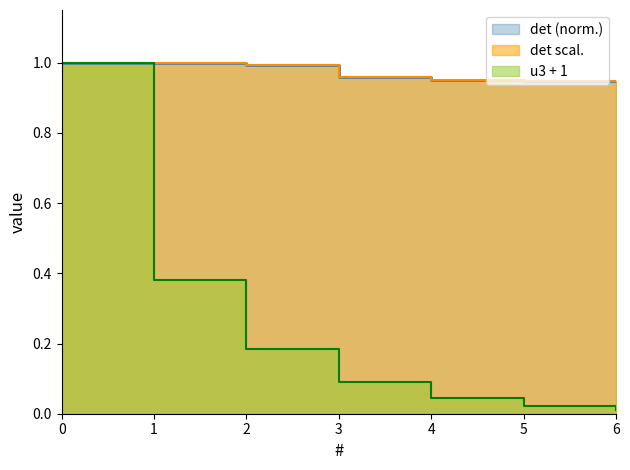

True or false: u3 and det intersect in this chart.

False